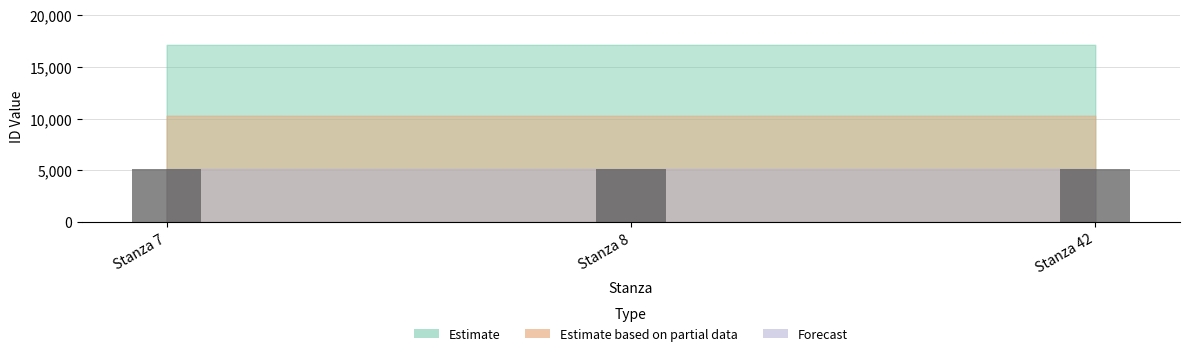

What is the maximum value shown in the chart?

5147.4